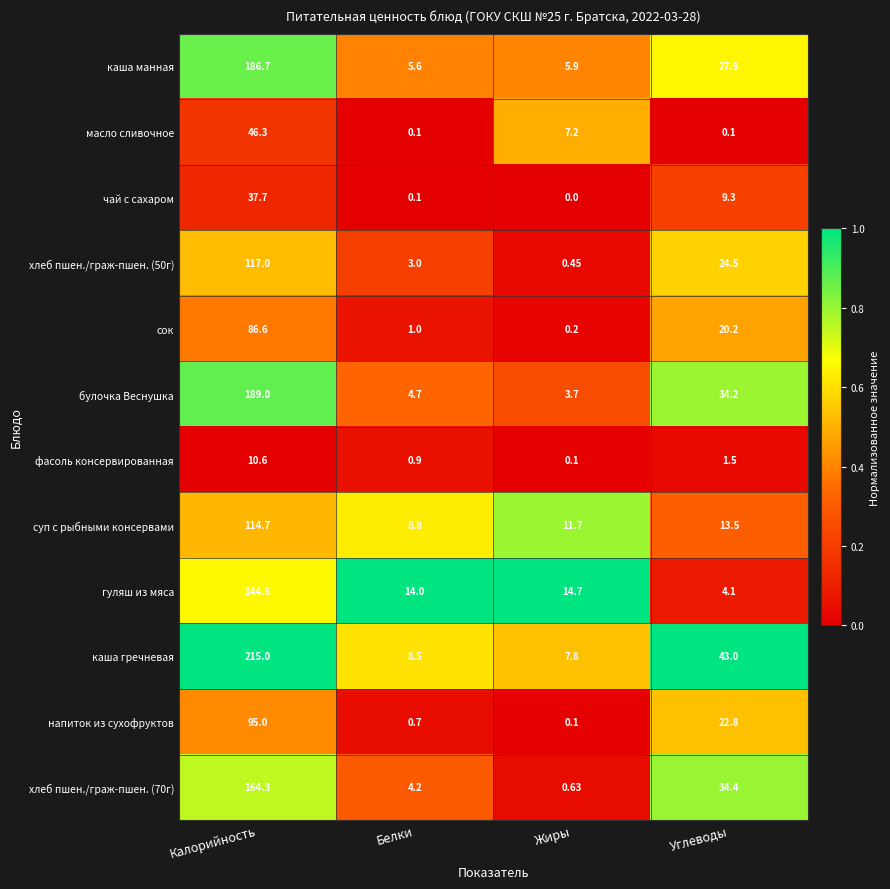

How many series are shown in this chart?

12